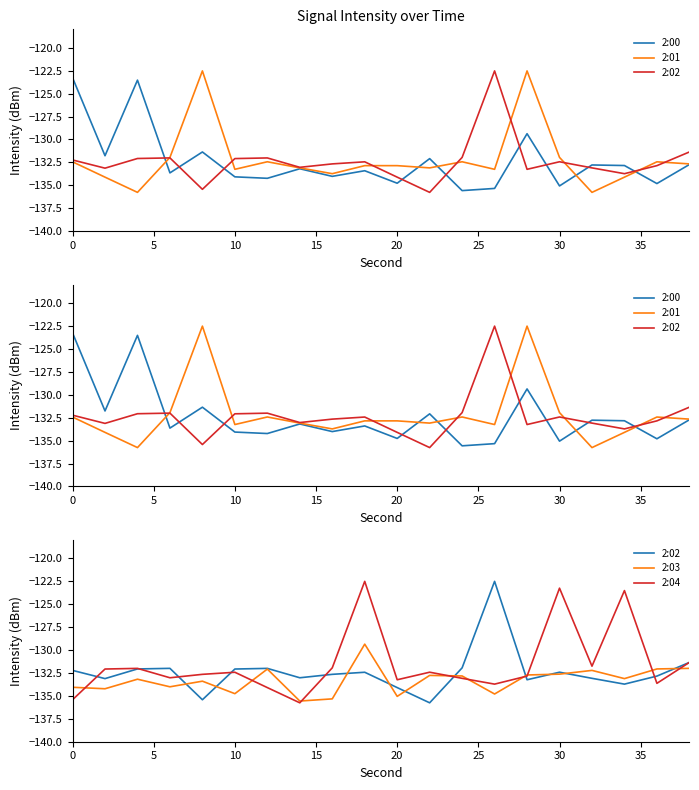

What is the difference between the maximum and second lowest values in the 2:02 series?

12.9